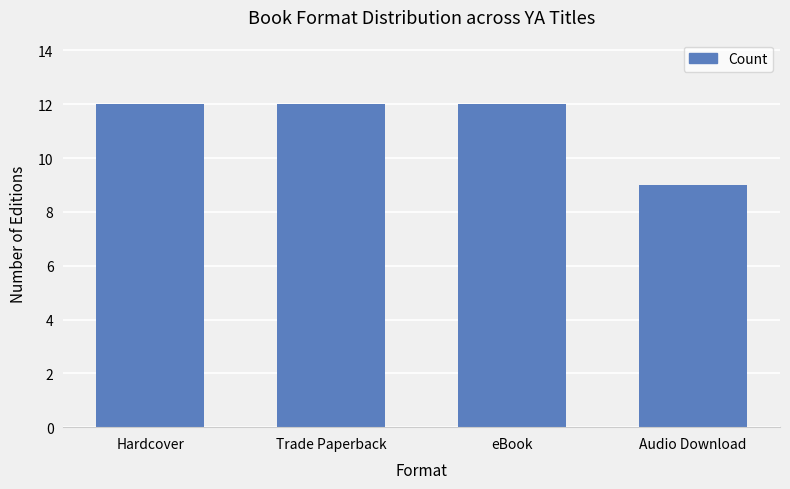

What is the label of the 2nd bar from the left?

Trade Paperback